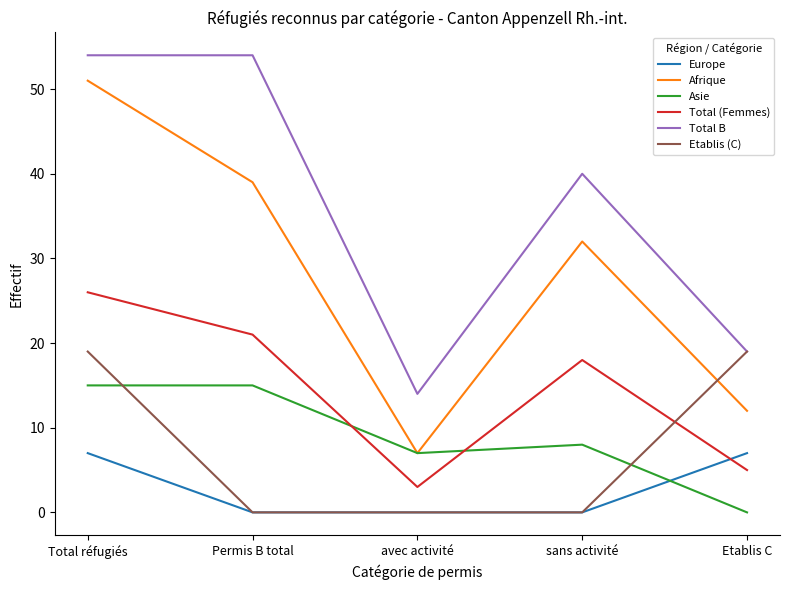

Is the value of Total (Femmes) at avec activité greater than the value of Asie at sans activité?

No